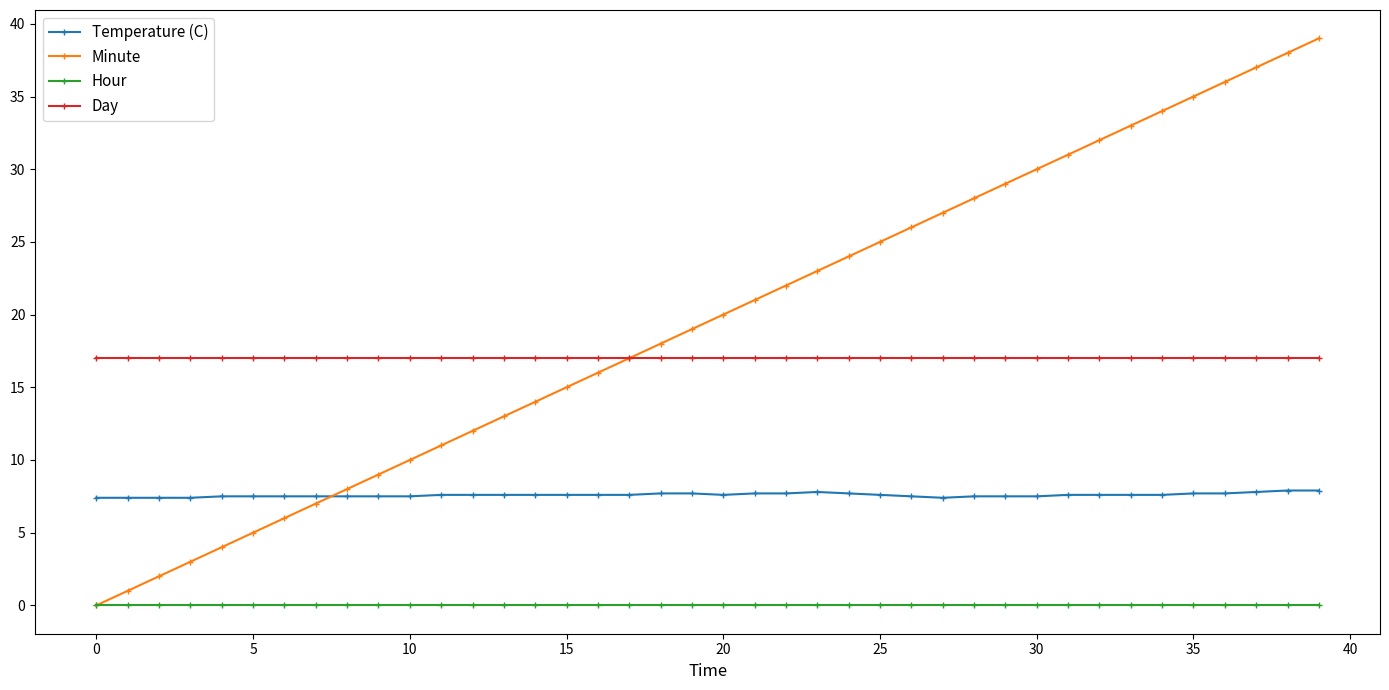

What is the maximum value shown in the chart?

39.0